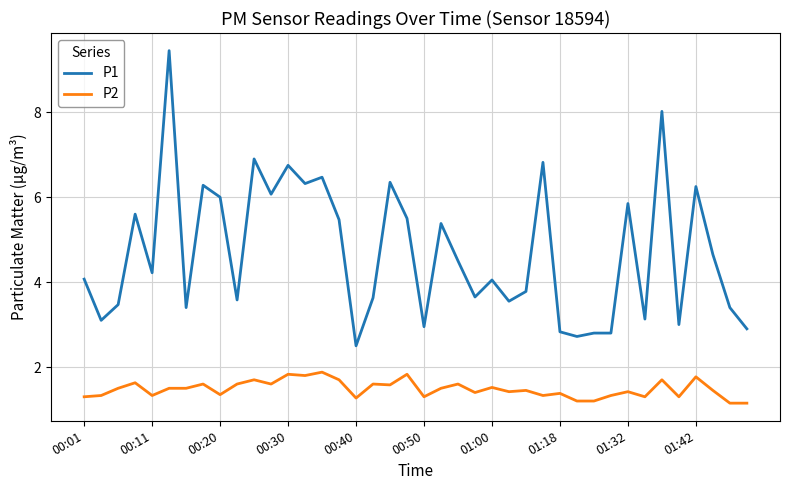

Which series has the largest range (max minus min)?

P1